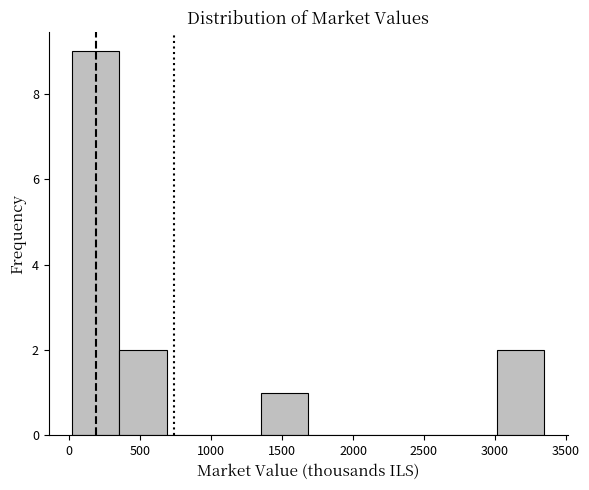

Which range on the x-axis has the tallest bar?

0 to 350